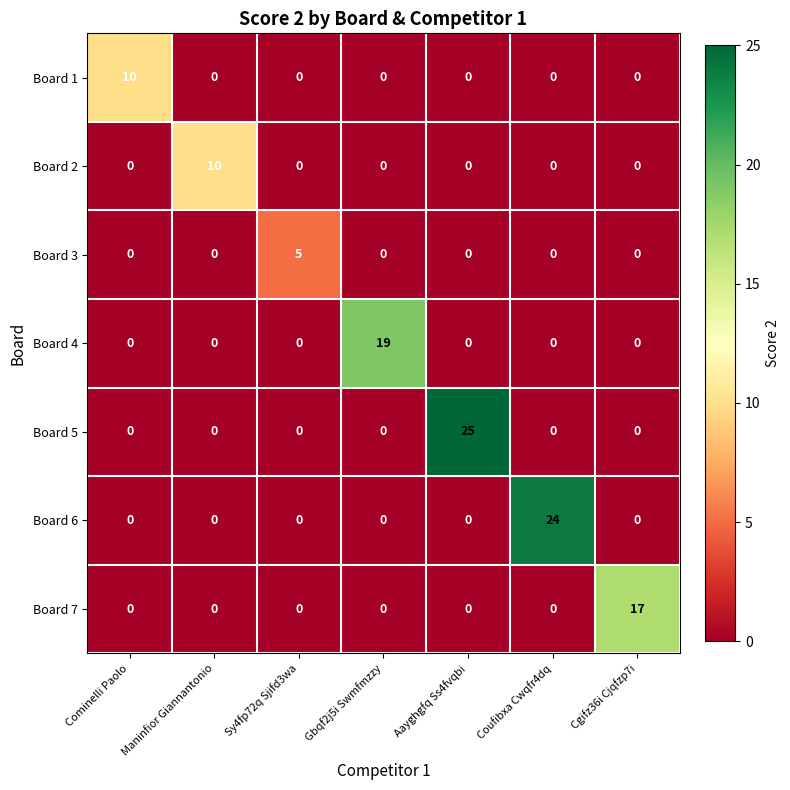

How many distinct data groups are displayed?

7